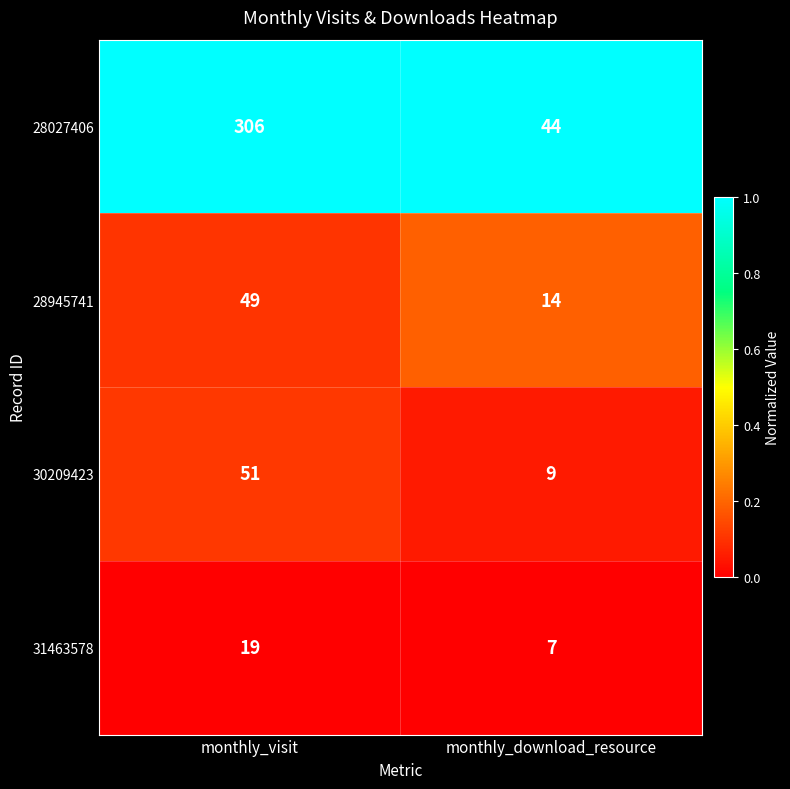

Reading left to right, list all the values displayed in this chart.

28027406: 306	44
28945741: 49	14
30209423: 51	9
31463578: 19	7